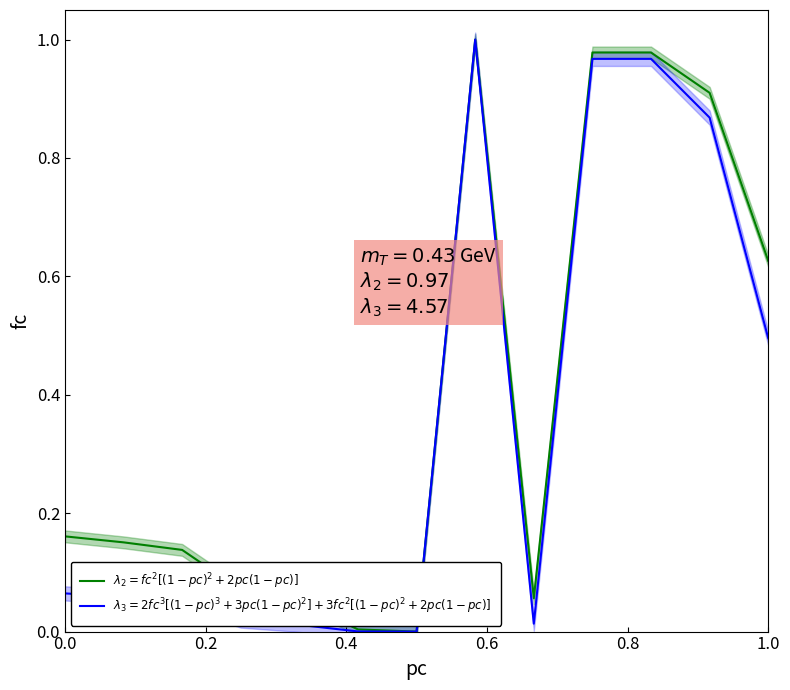

The chart shows a value of 1.3 at 11. True or false?

False